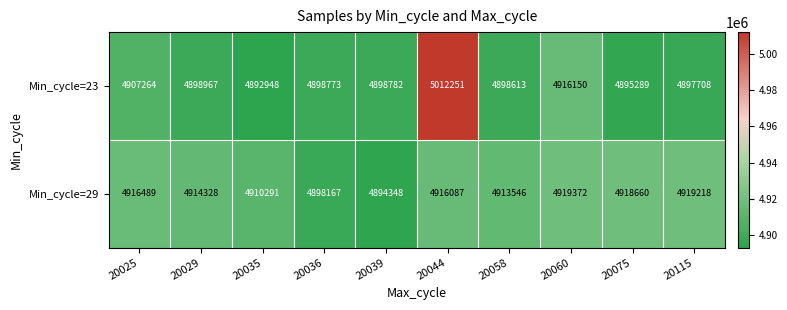

Reading left to right, what are all the values shown in this chart?

Min_cycle=23: 20025=4907264	20029=4898967	20035=4892948	20036=4898773	20039=4898782	20044=5012251	20058=4898613	20060=4916150	20075=4895289	20115=4897708
Min_cycle=29: 20025=4916489	20029=4914328	20035=4910291	20036=4898167	20039=4894348	20044=4916087	20058=4913546	20060=4919372	20075=4918660	20115=4919218